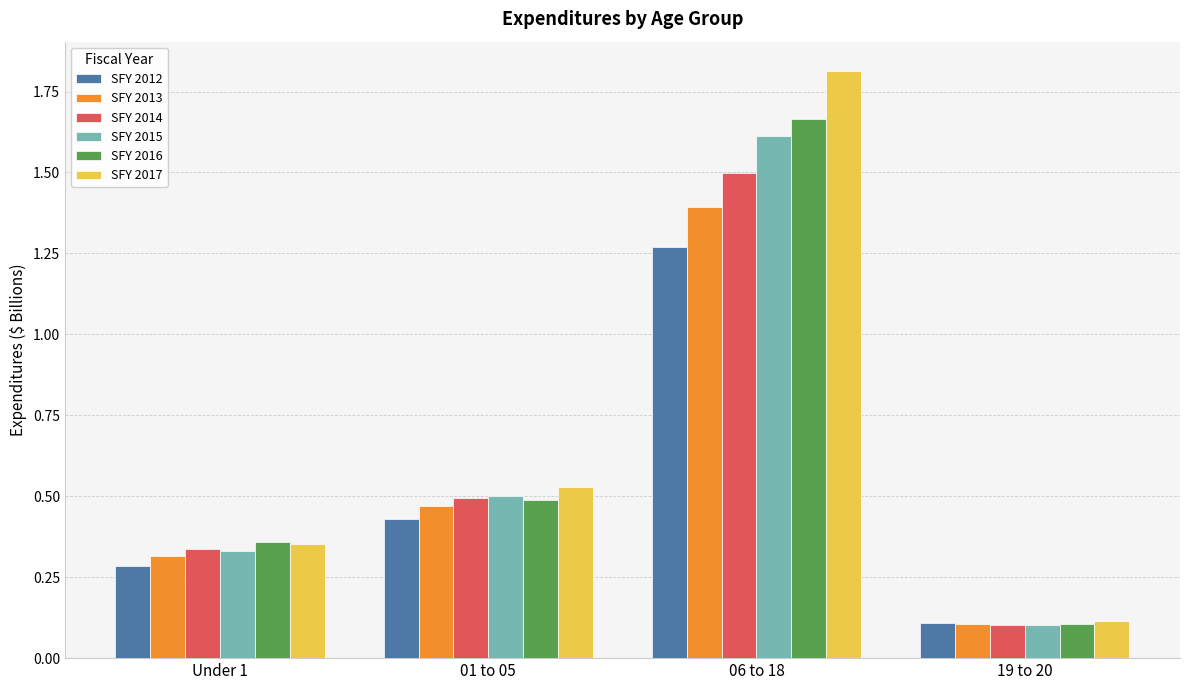

What is the difference between the maximum and second lowest values in the SFY 2014 series?

1.2